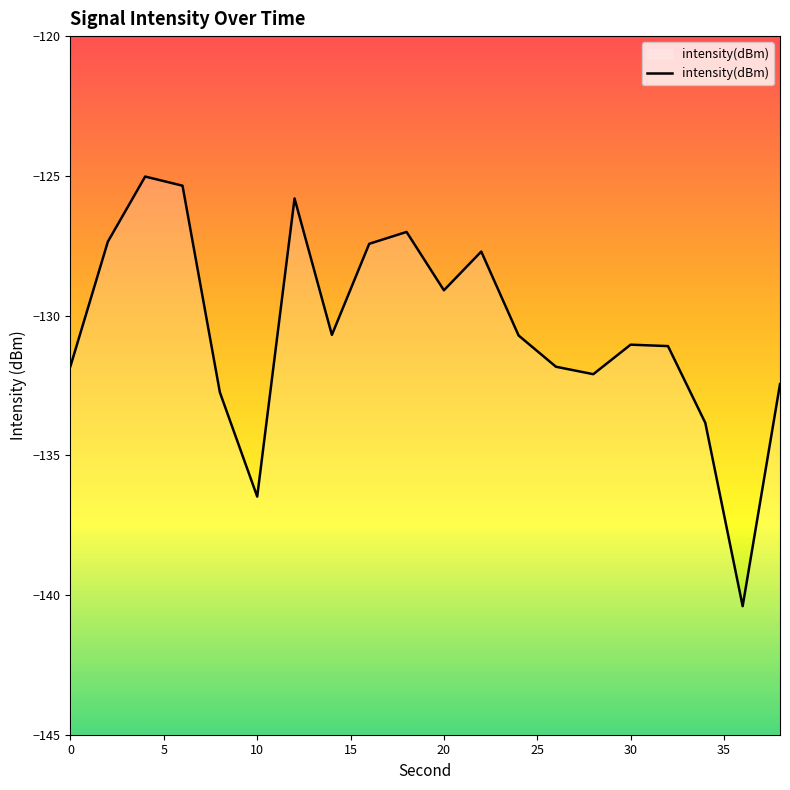

Is it true that the value at 30 is -131.0?

True